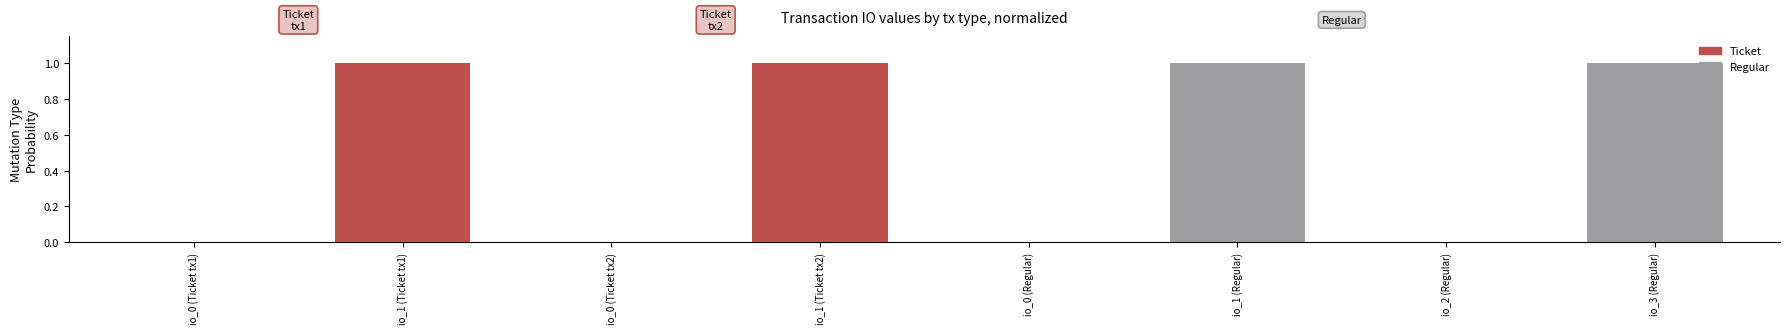

How many groups of bars are there?

4